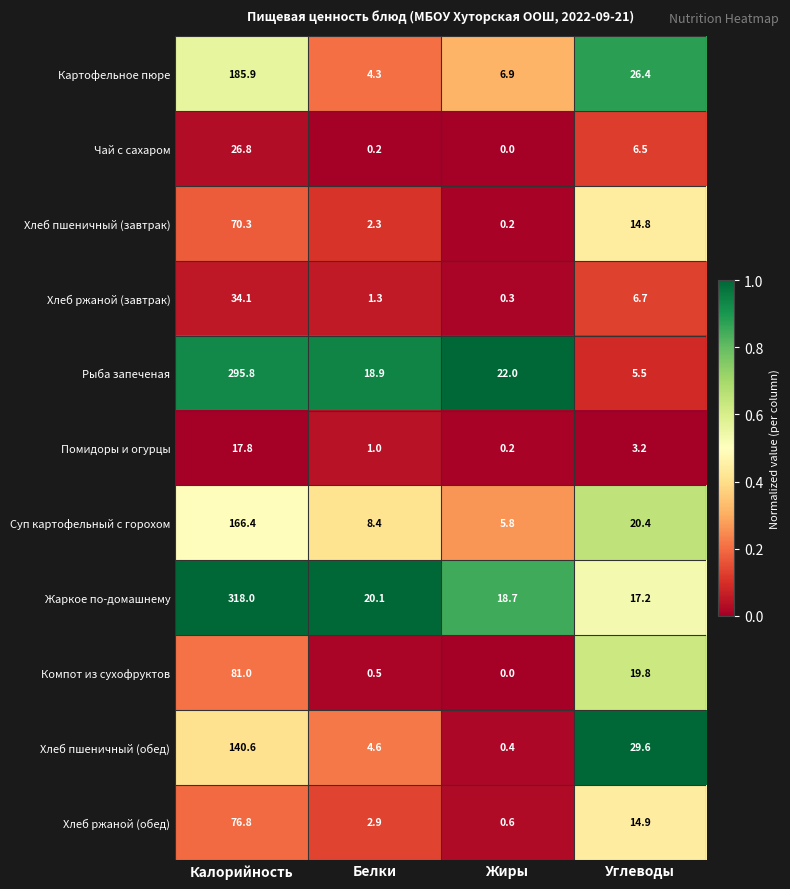

What is the difference between the Хлеб пшеничный (обед) values at Калорийность and Жиры?

140.2